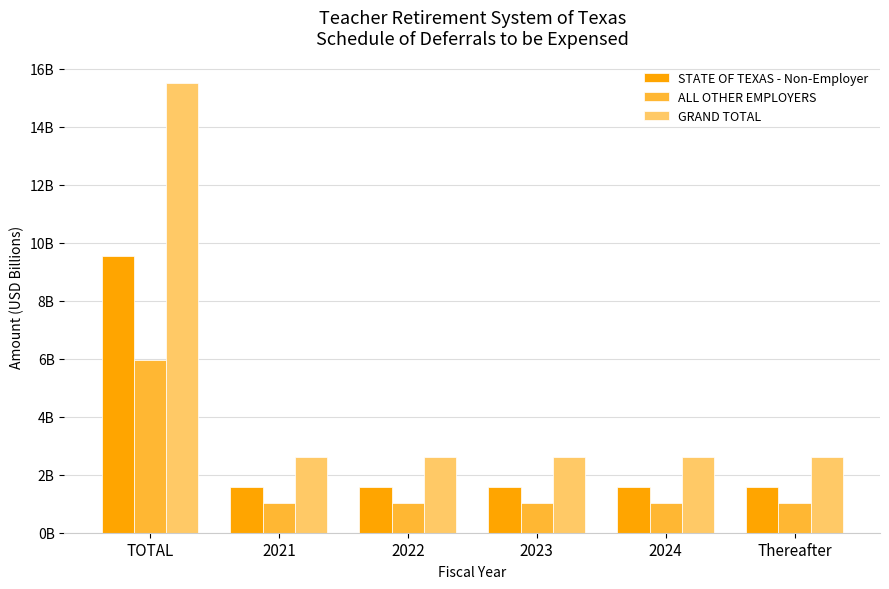

Are the bars horizontal?

No